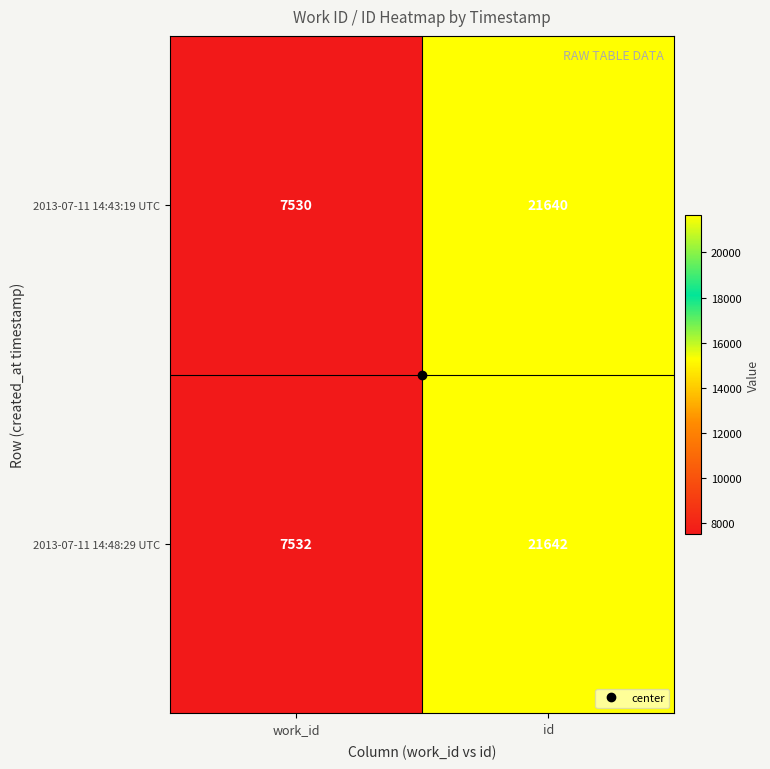

Is it true that 2013-07-11 14:43:19 UTC equals 7530 at work_id?

True